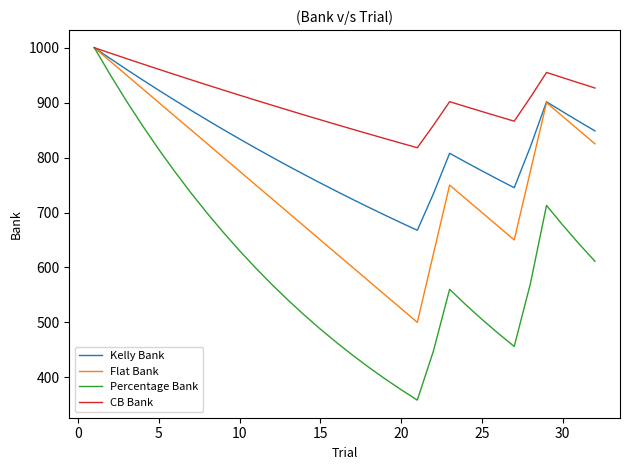

What is the lowest value of the Flat Bank series?

500.0